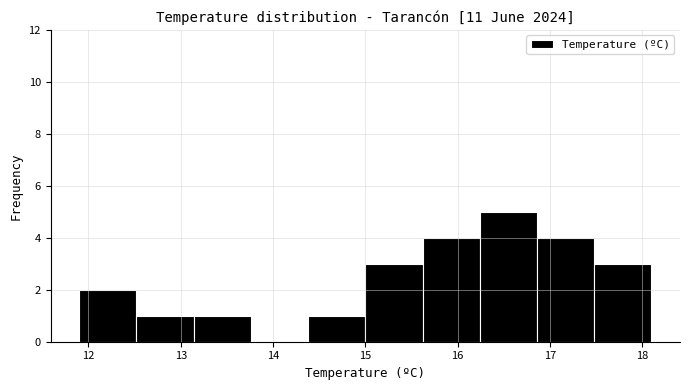

Reading left to right, list every bar in this chart as the range it spans on the x-axis followed by its height. Neither the bar edges nor the heights are printed on the chart, so give them approximately, as read against the axes.

11.90 to 12.52: 2
12.52 to 13.14: 1
13.14 to 13.76: 1
13.76 to 14.38: 0
14.38 to 15.00: 1
15.00 to 15.62: 3
15.62 to 16.24: 4
16.24 to 16.86: 5
16.86 to 17.48: 4
17.48 to 18.10: 3